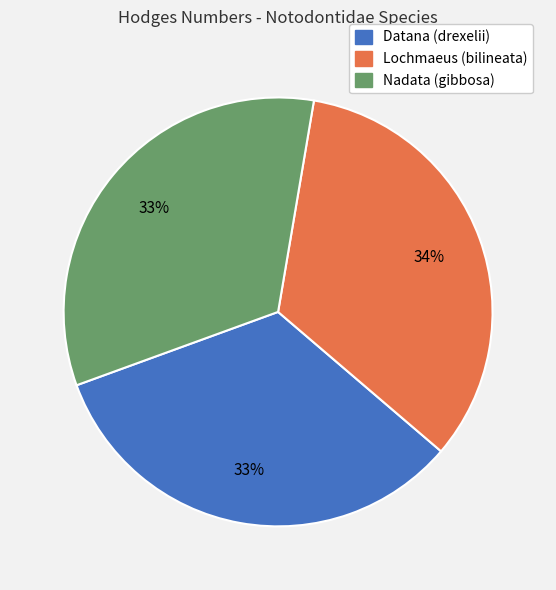

To the nearest percent, what is the combined percentage of Lochmaeus (bilineata) and Datana (drexelii)?

67%